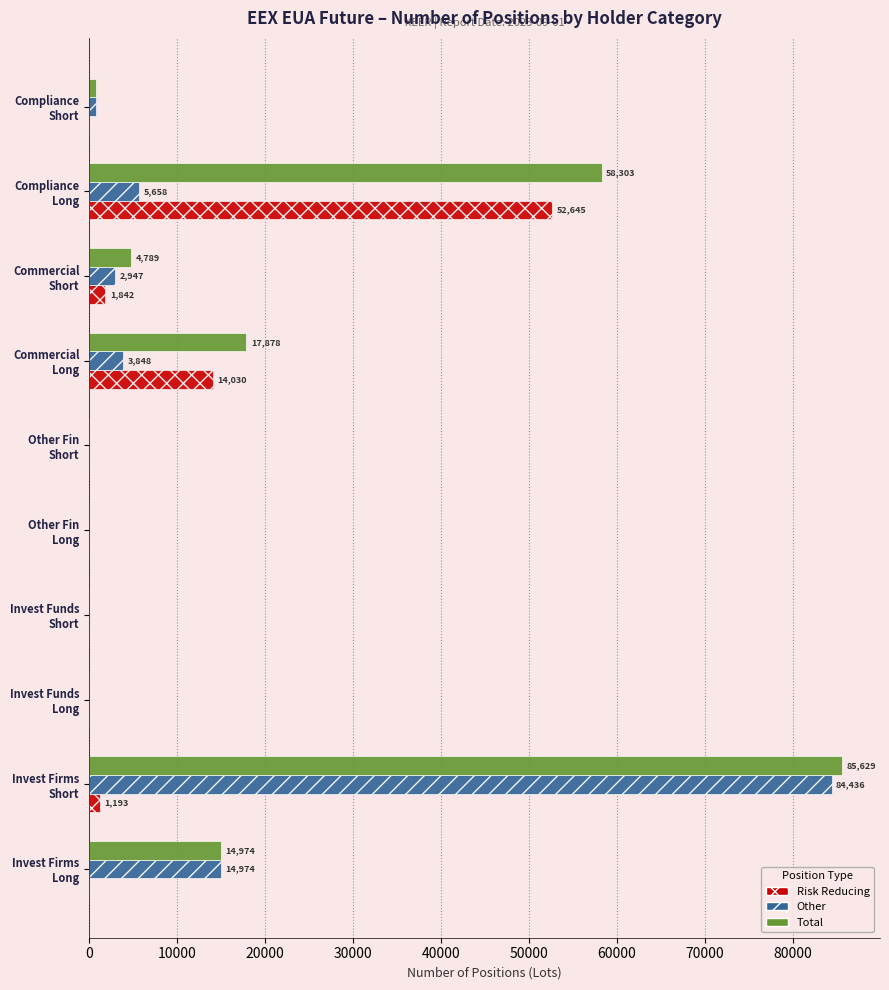

What is the highest value of the Risk Reducing series?

52645